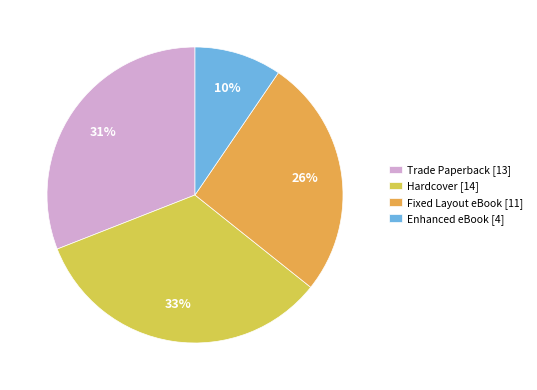

Which has a higher value, Fixed Layout eBook or Enhanced eBook?

Fixed Layout eBook